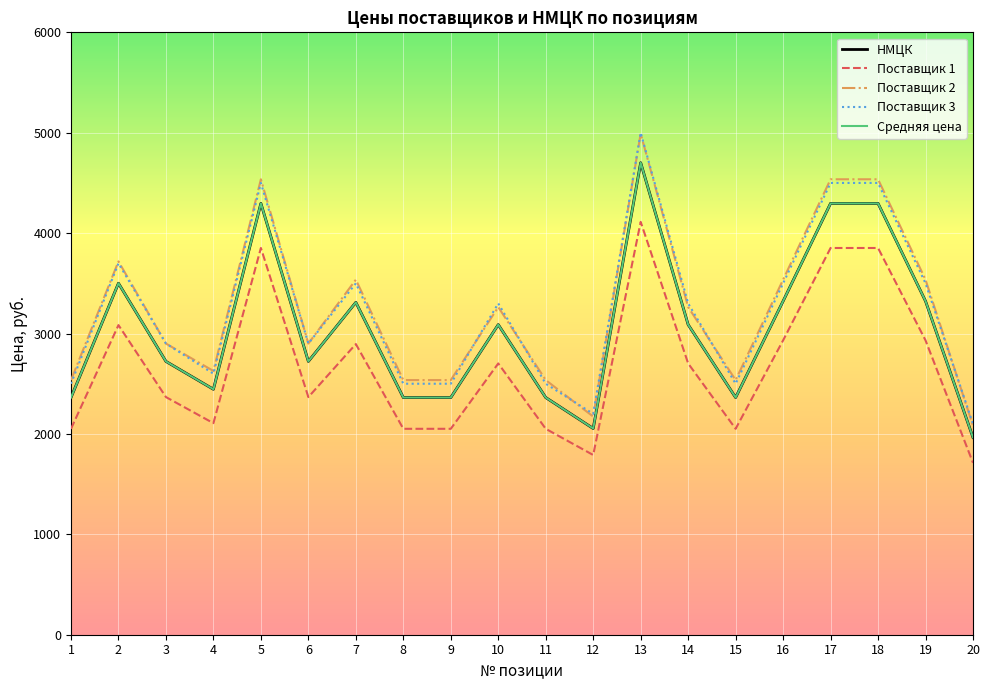

Where is the first local maximum for НМЦК?

2